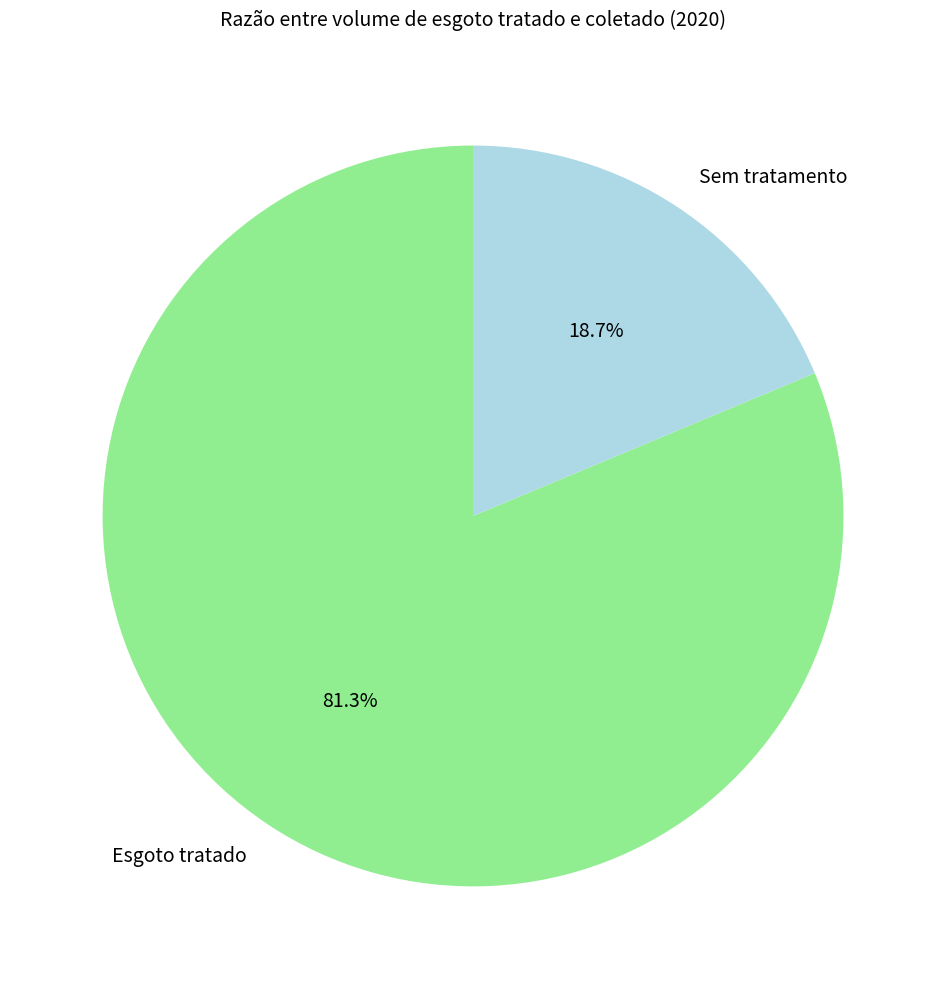

Is there any slice that represents more than half of the pie?

Yes